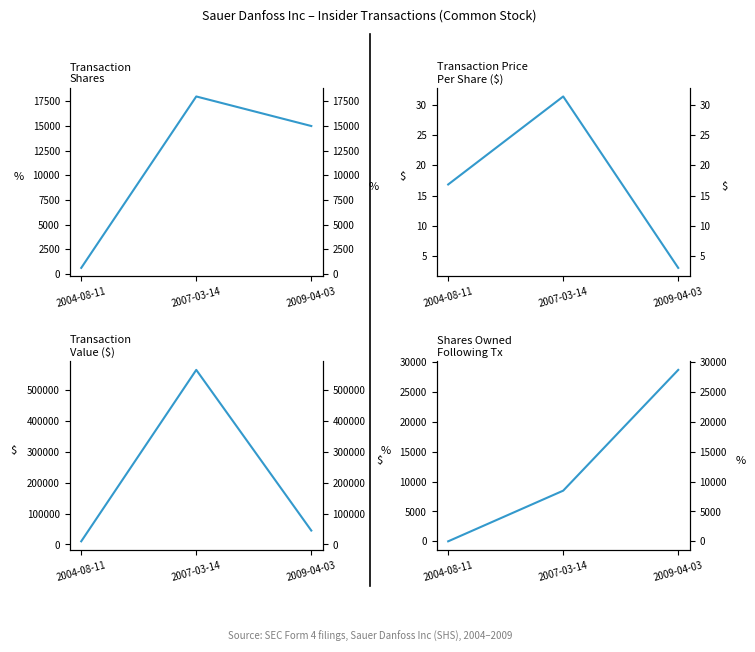

What is the difference between the maximum and minimum values in the transactionValue series?

555462.0